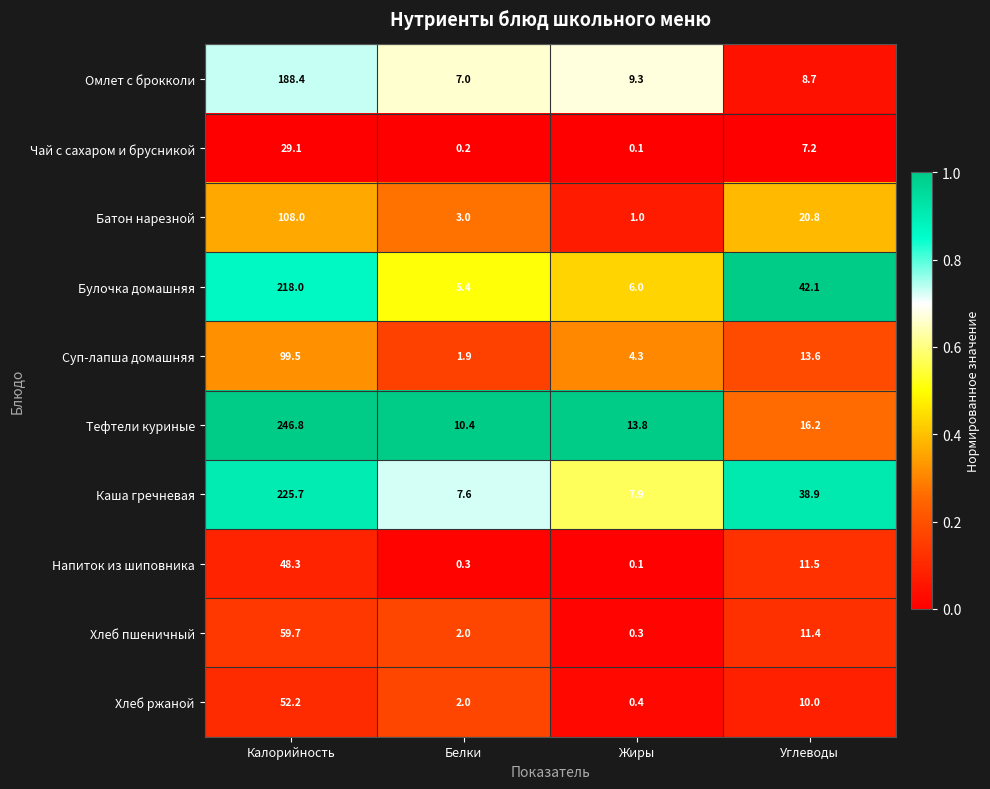

Which series has the largest total across all categories?

Тефтели куриные